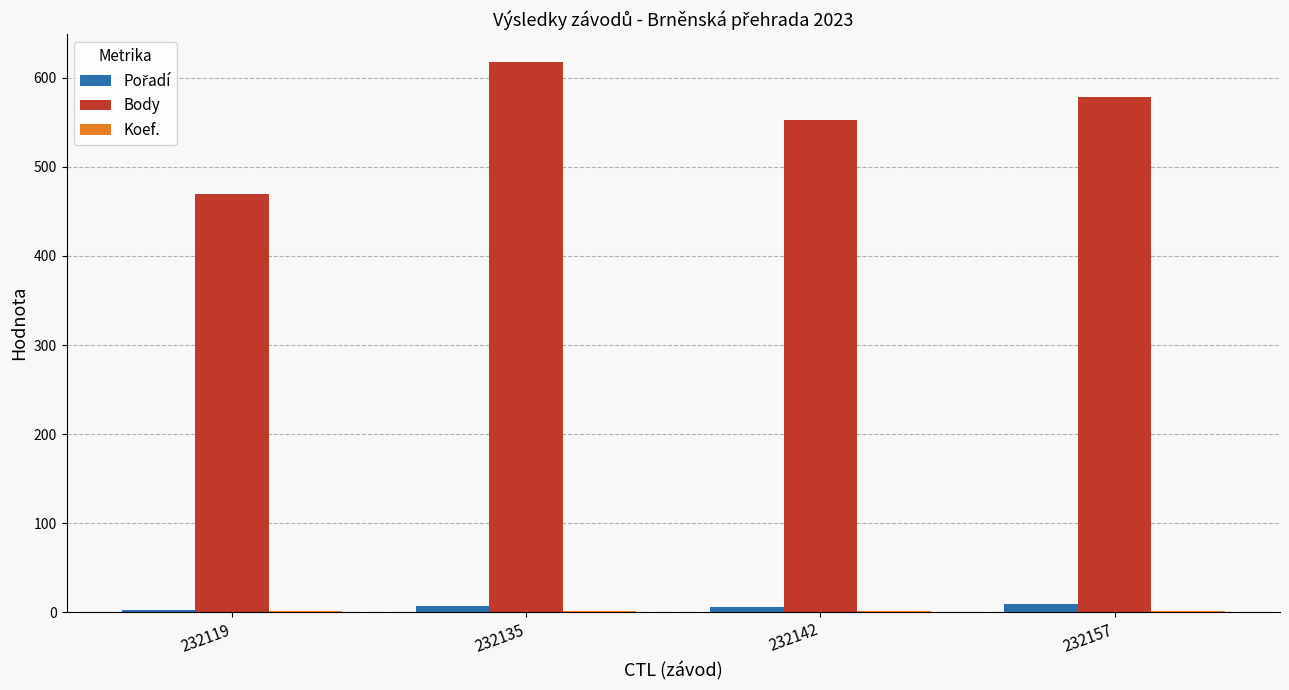

Which series changed the most between 232119 and 232142?

Body